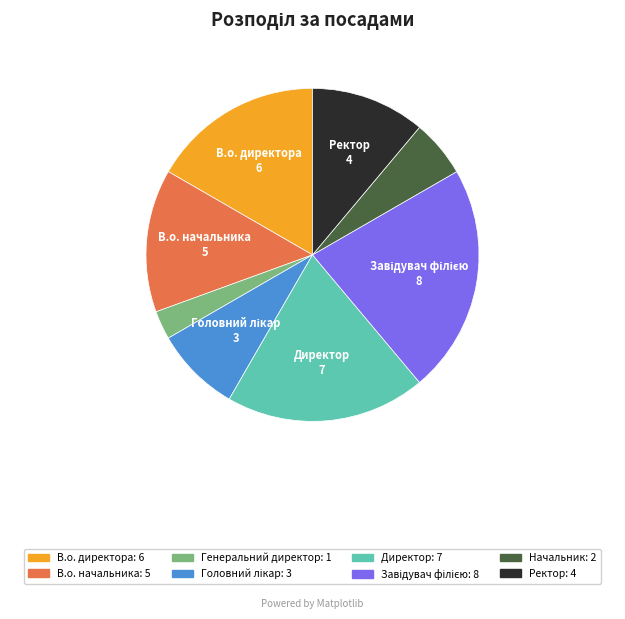

Is there a majority slice in this chart?

No